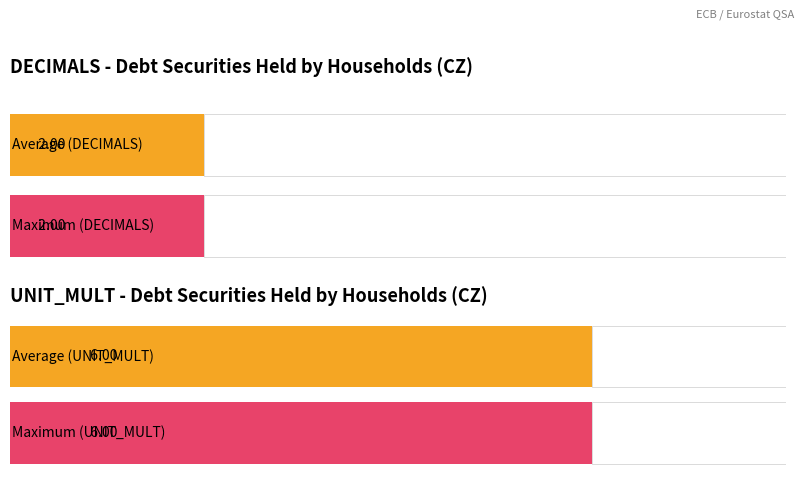

Is it true that DECIMALS equals 2 at 2004-Q4?

True